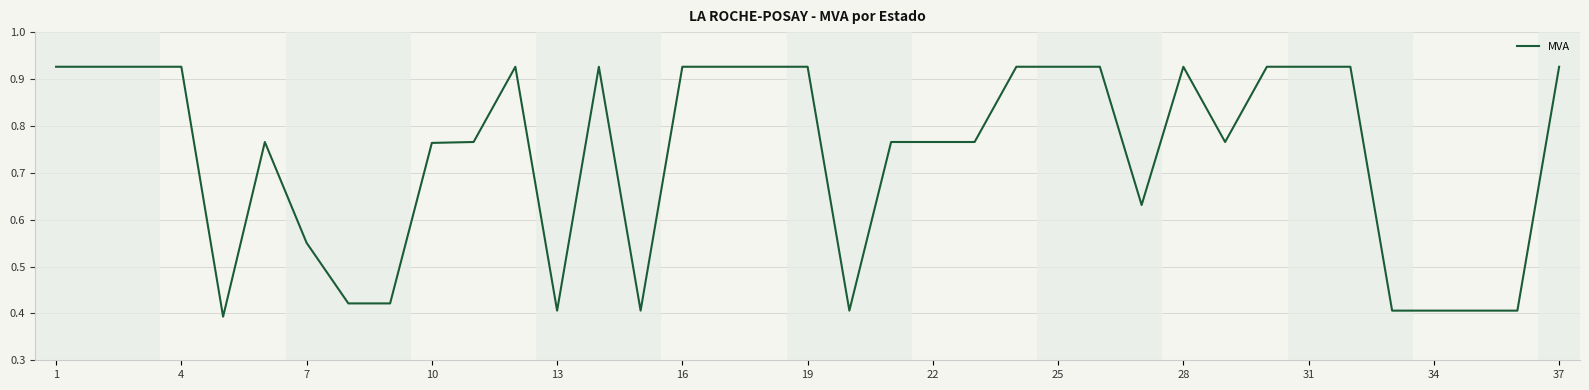

What is the minimum value shown in the chart?

0.4